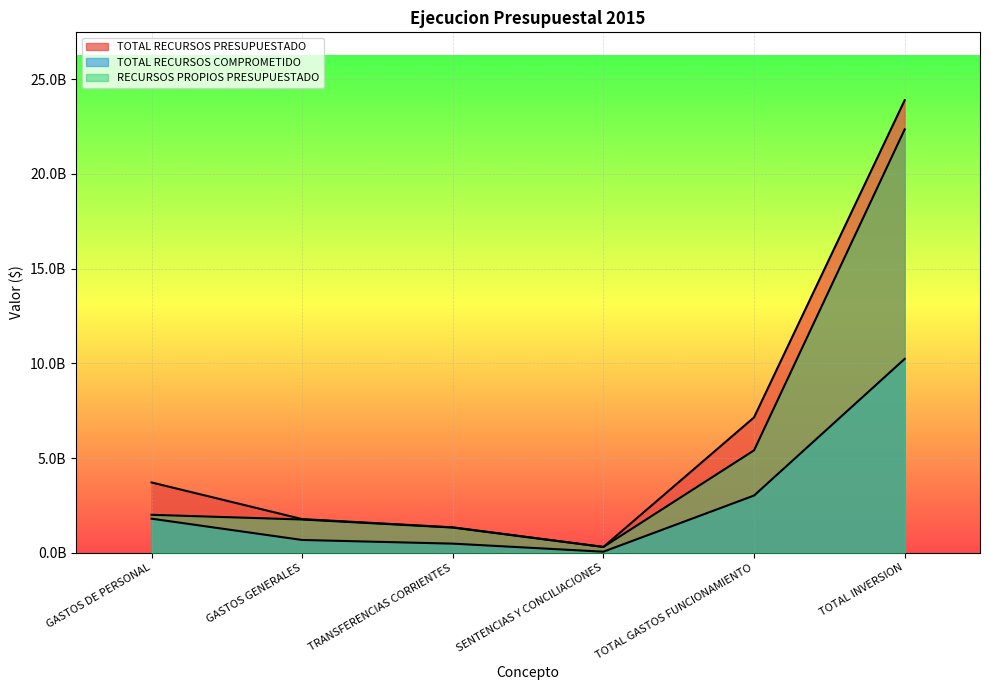

Reading left to right, list all the values displayed in this chart.

TOTAL RECURSOS PRESUPUESTADO: GASTOS DE PERSONAL=3713934393	GASTOS GENERALES=1780042695	TRANSFERENCIAS CORRIENTES=1343399655	SENTENCIAS Y CONCILIACIONES=310000000	TOTAL GASTOS FUNCIONAMIENTO=7147376743	TOTAL INVERSION=23886335128
TOTAL RECURSOS COMPROMETIDO: GASTOS DE PERSONAL=1801909873	GASTOS GENERALES=677730451	TRANSFERENCIAS CORRIENTES=484265261	SENTENCIAS Y CONCILIACIONES=58580659	TOTAL GASTOS FUNCIONAMIENTO=3022486244	TOTAL INVERSION=10234887095
RECURSOS PROPIOS PRESUPUESTADO: GASTOS DE PERSONAL=2005872393	GASTOS GENERALES=1757668695	TRANSFERENCIAS CORRIENTES=1333533655	SENTENCIAS Y CONCILIACIONES=310000000	TOTAL GASTOS FUNCIONAMIENTO=5407074743	TOTAL INVERSION=22346335128